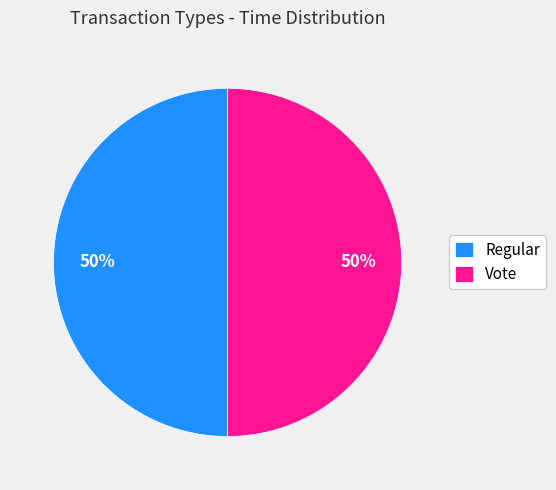

True or false: Regular accounts for 62% of the total.

False